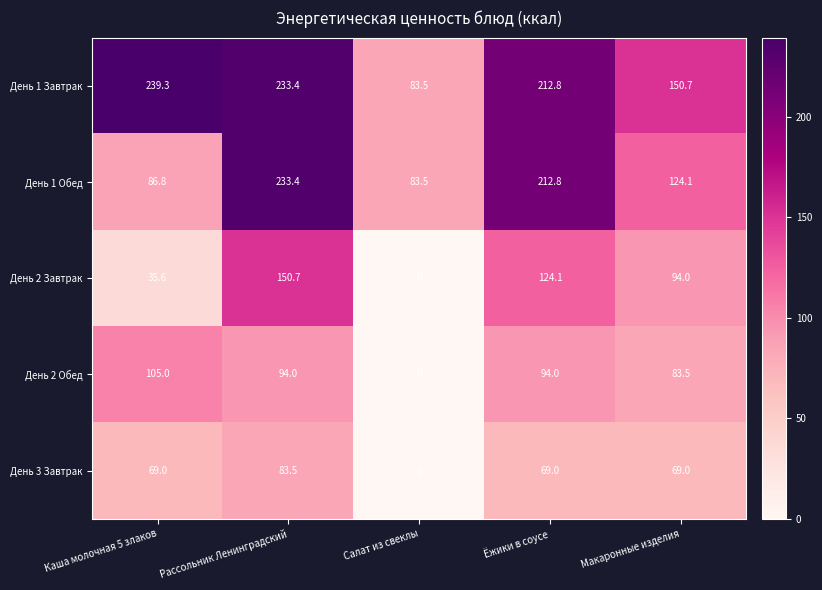

At which category does the chart reach its peak across all series?

Каша молочная 5 злаков